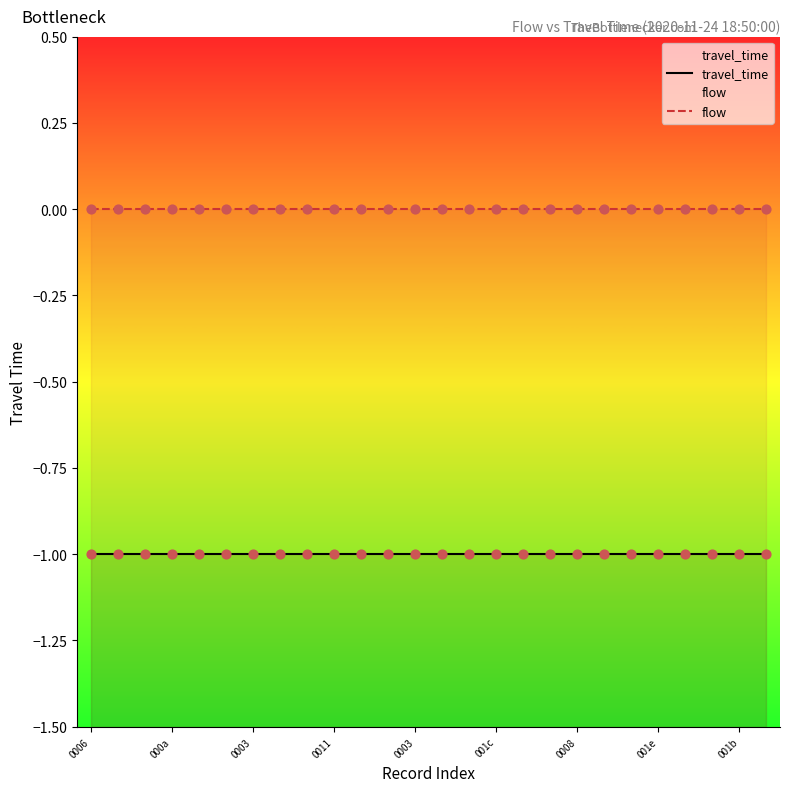

Which series has the largest total across all categories?

flow